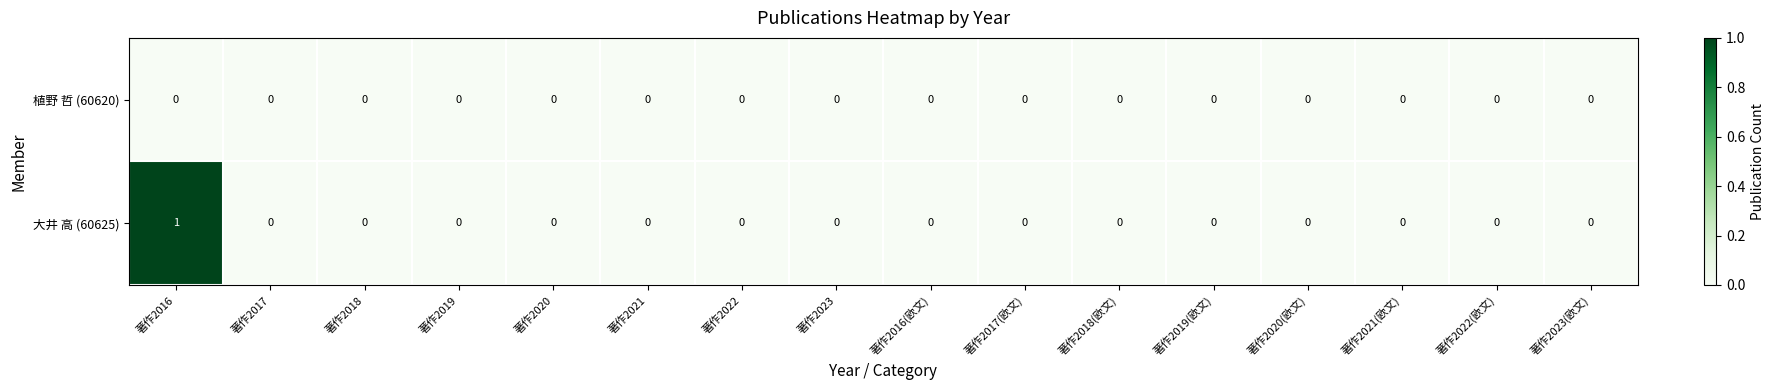

Which series has the largest total across all categories?

大井 高 (60625)